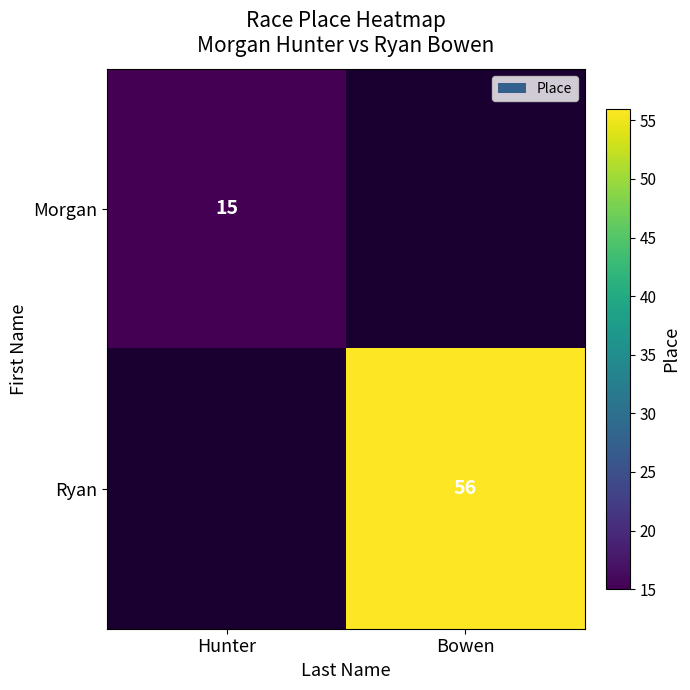

What is the minimum value shown in the chart?

15.0